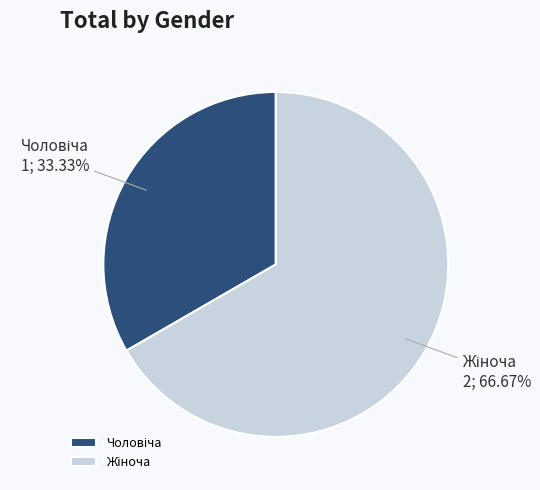

Count the number of slices in the pie.

2